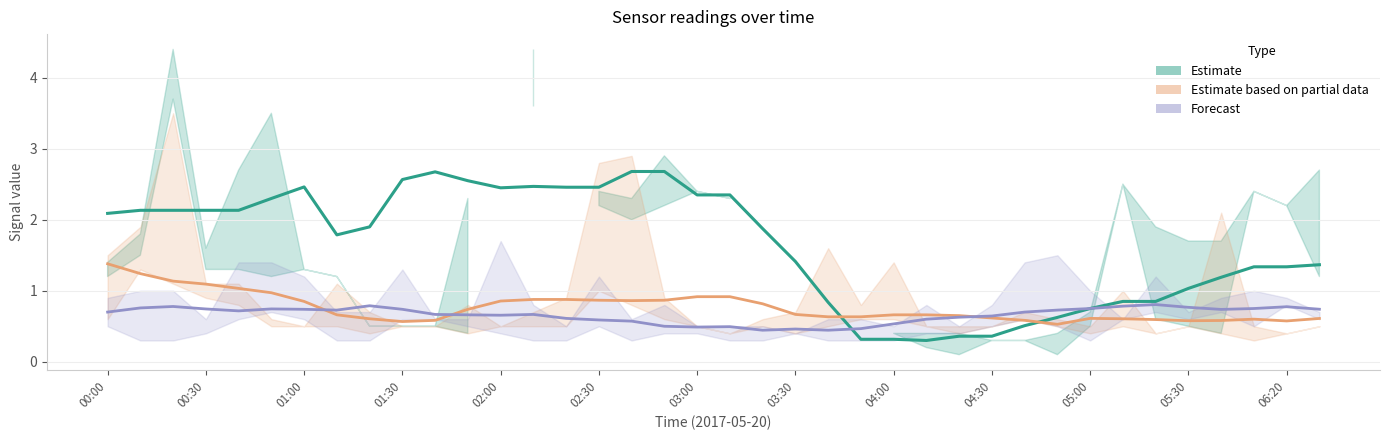

The Estimate partial (2.342 & 11.205) series shows 0.2 at 05:30. True or false?

False